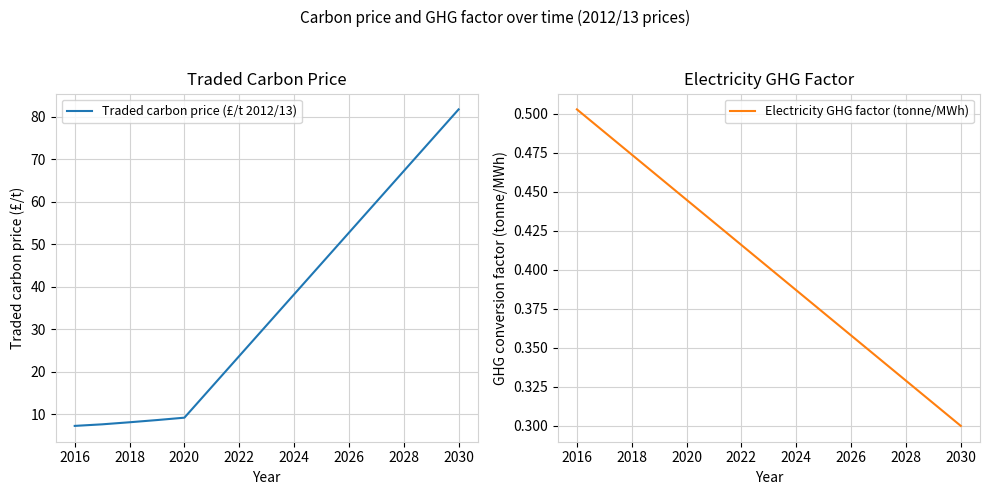

What are all the series names shown in the legend?

Traded carbon price (£/t 2012/13), Electricity GHG factor (tonne/MWh)